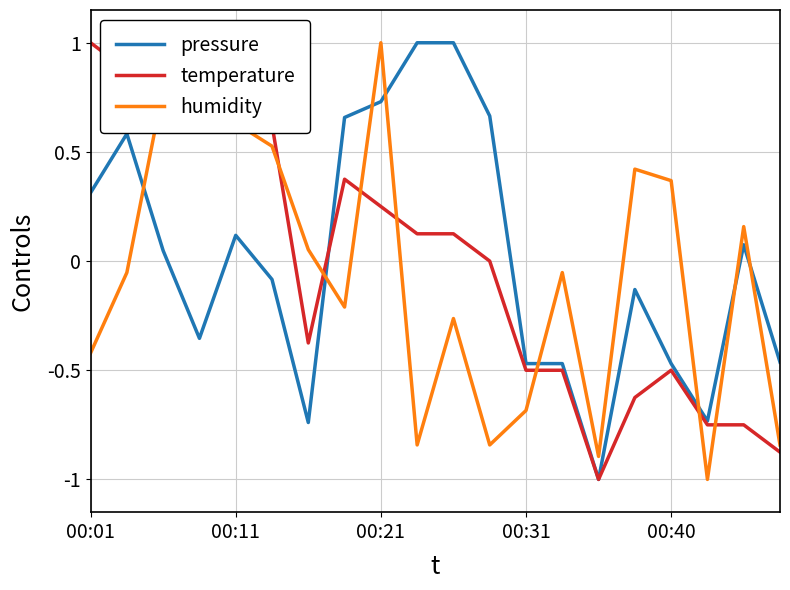

What is the minimum value shown in the chart?

-1.0